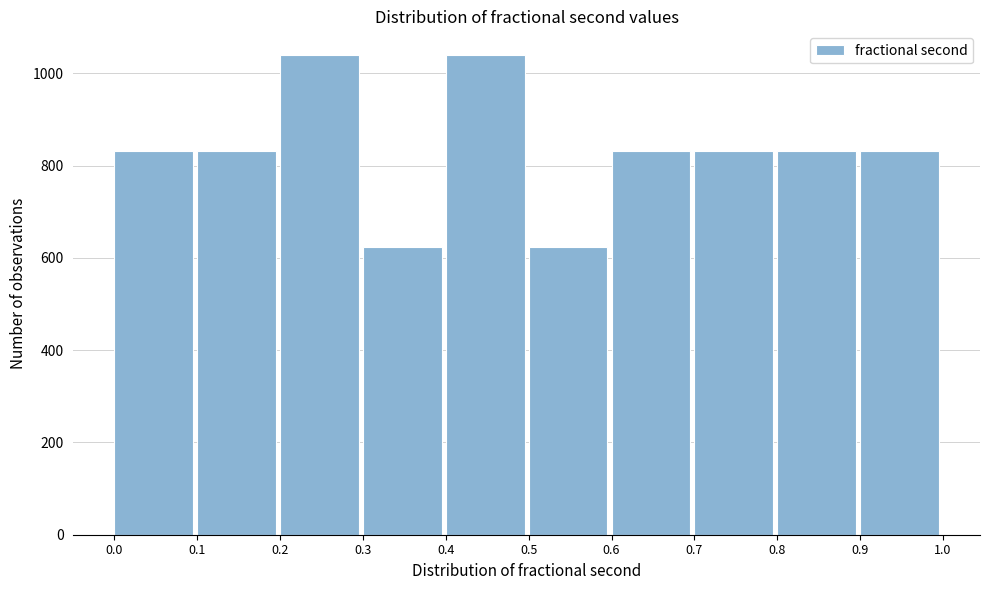

What is the height of the bar covering 0.8 to 0.9 on the x-axis? The values are not printed on the chart, so give them approximately, as read against the axis.

840